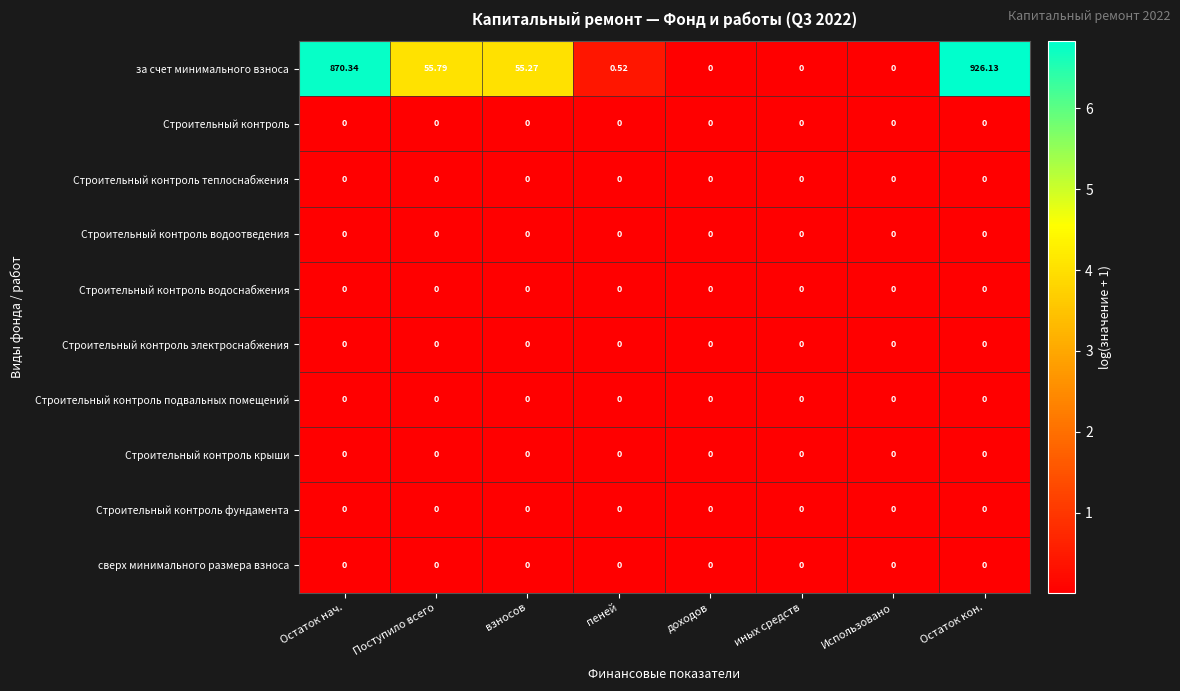

Which series has the largest total across all categories?

за счет минимального взноса